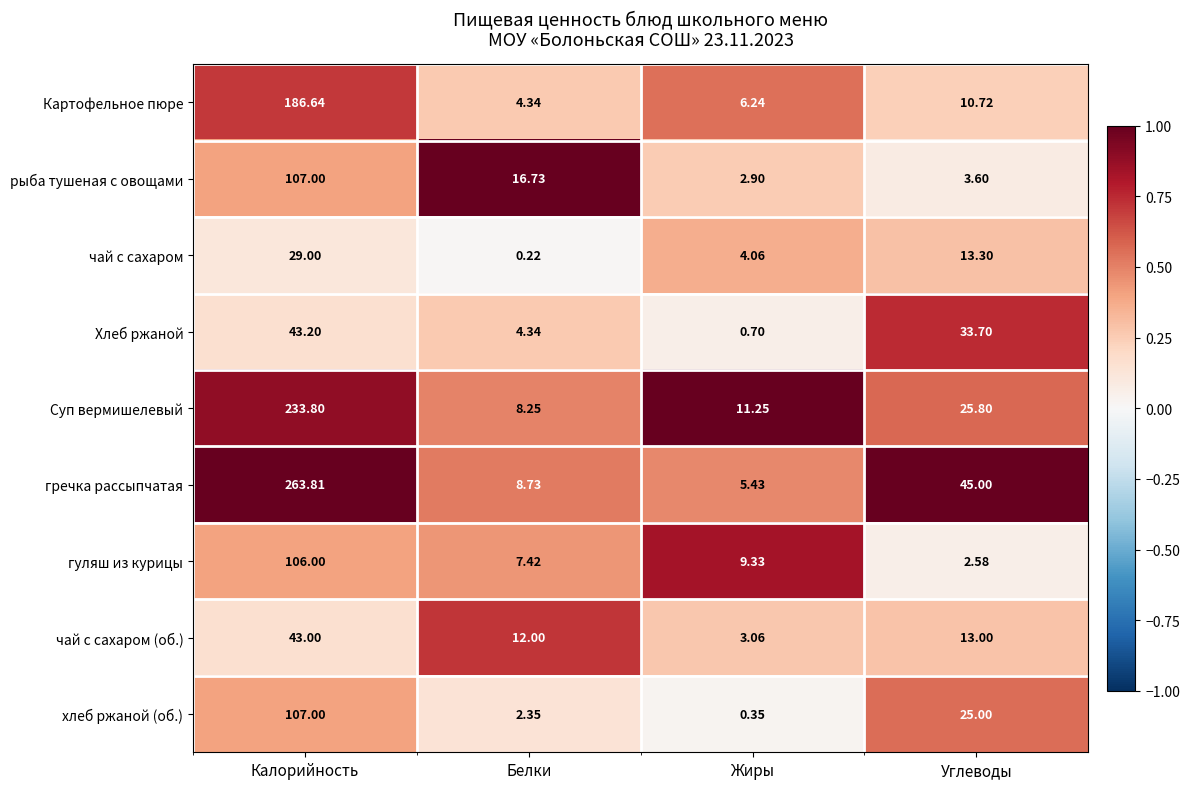

Where does the Хлеб ржаной series first go above 33?

Калорийность